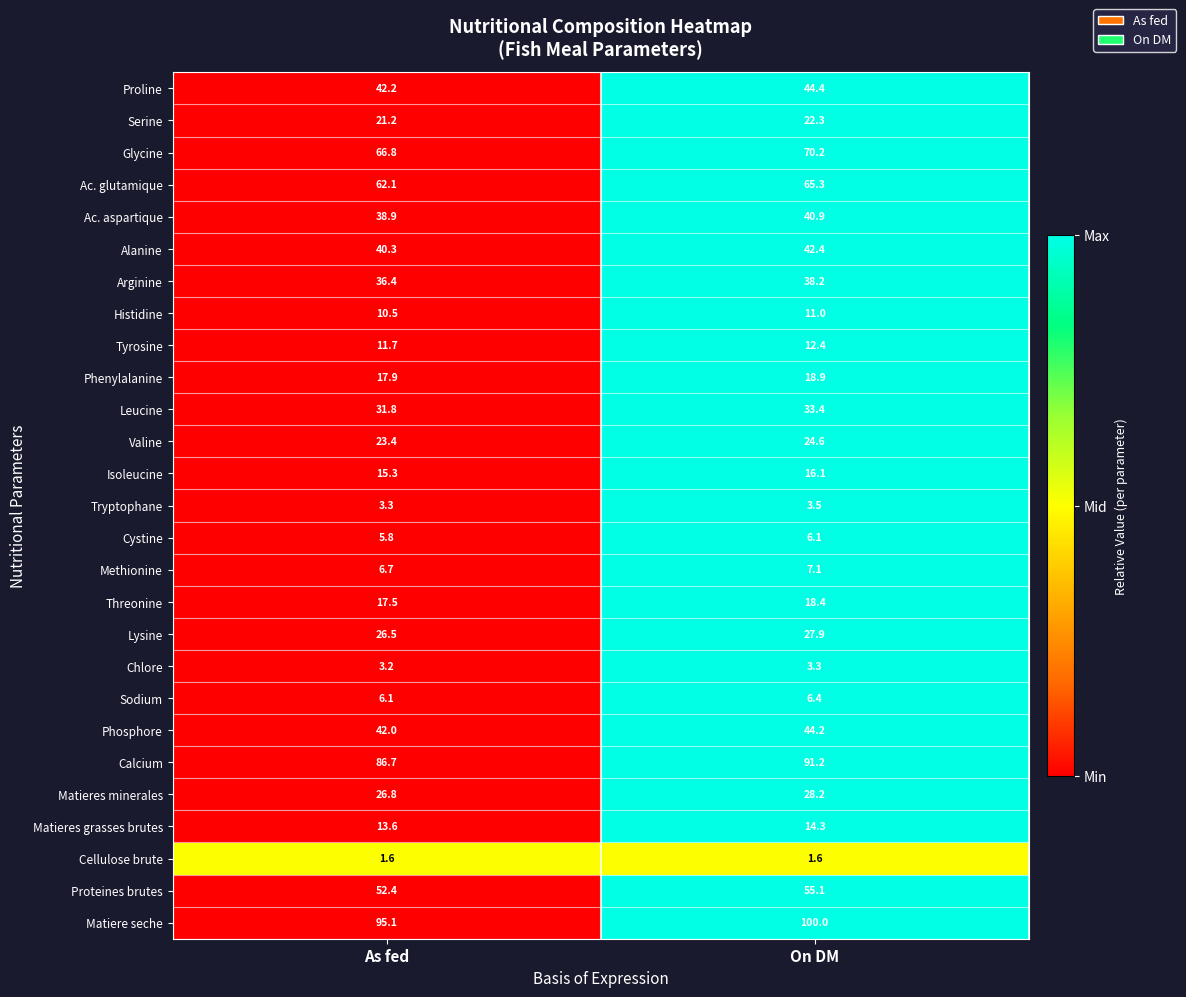

At As fed, list the series in order from largest to smallest.

Matiere seche, Calcium, Glycine, Ac. glutamique, Proteines brutes, Proline, Phosphore, Alanine, Ac. aspartique, Arginine, Leucine, Matieres minerales, Lysine, Valine, Serine, Phenylalanine, Threonine, Isoleucine, Matieres grasses brutes, Tyrosine, Histidine, Methionine, Sodium, Cystine, Tryptophane, Chlore, Cellulose brute